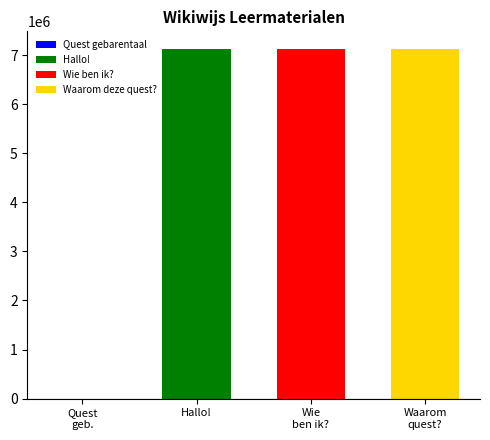

How many values are above zero?

3